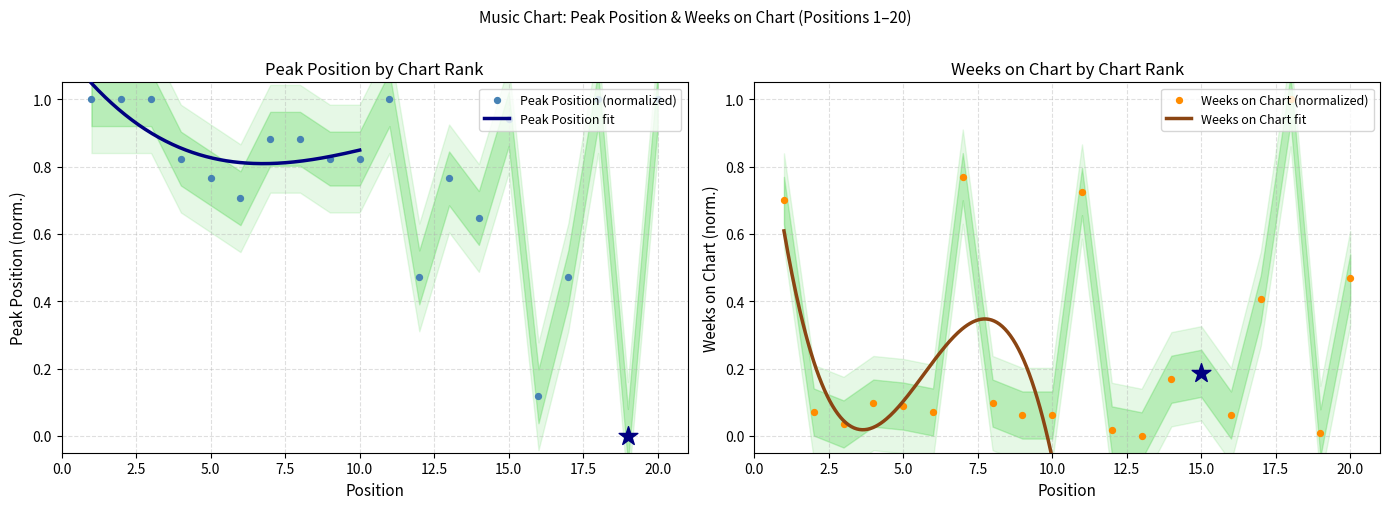

At how many categories does at least one series exceed 0?

20